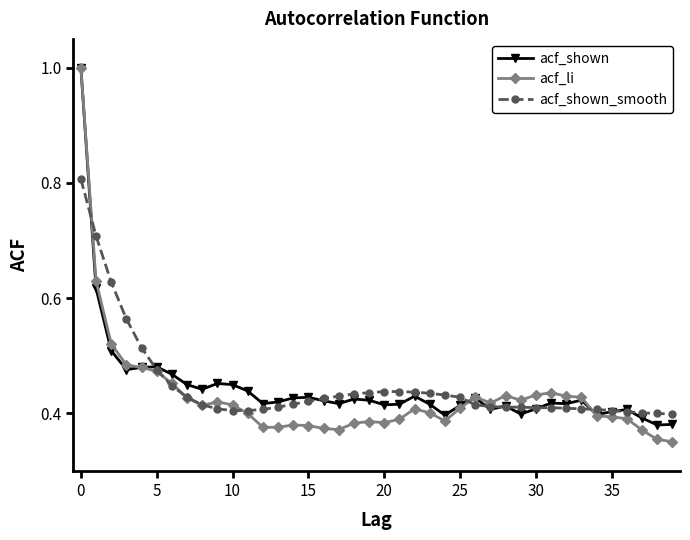

Count the number of categories in the chart.

40